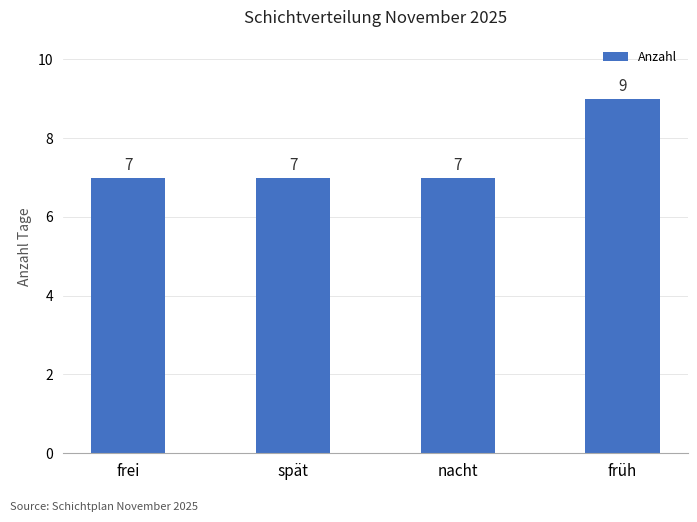

The chart shows a value of 12 at frei. True or false?

False